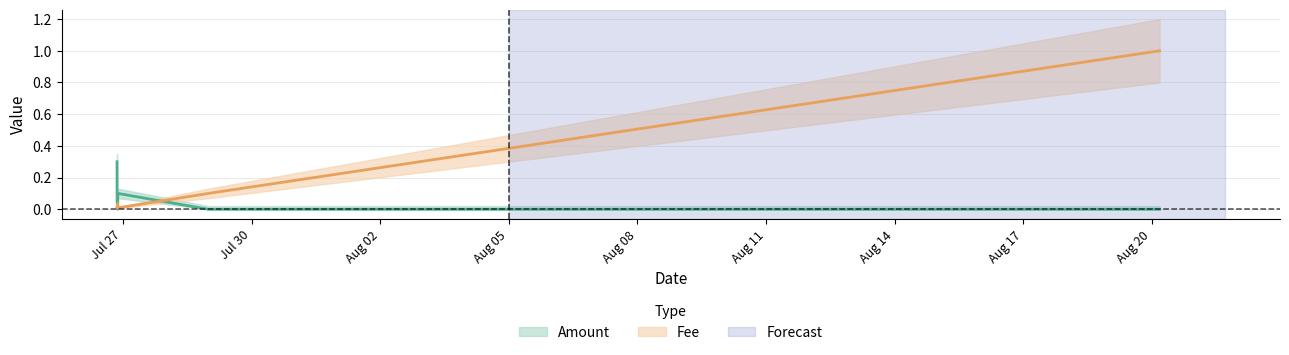

How many times do Amount and Fee cross each other?

3